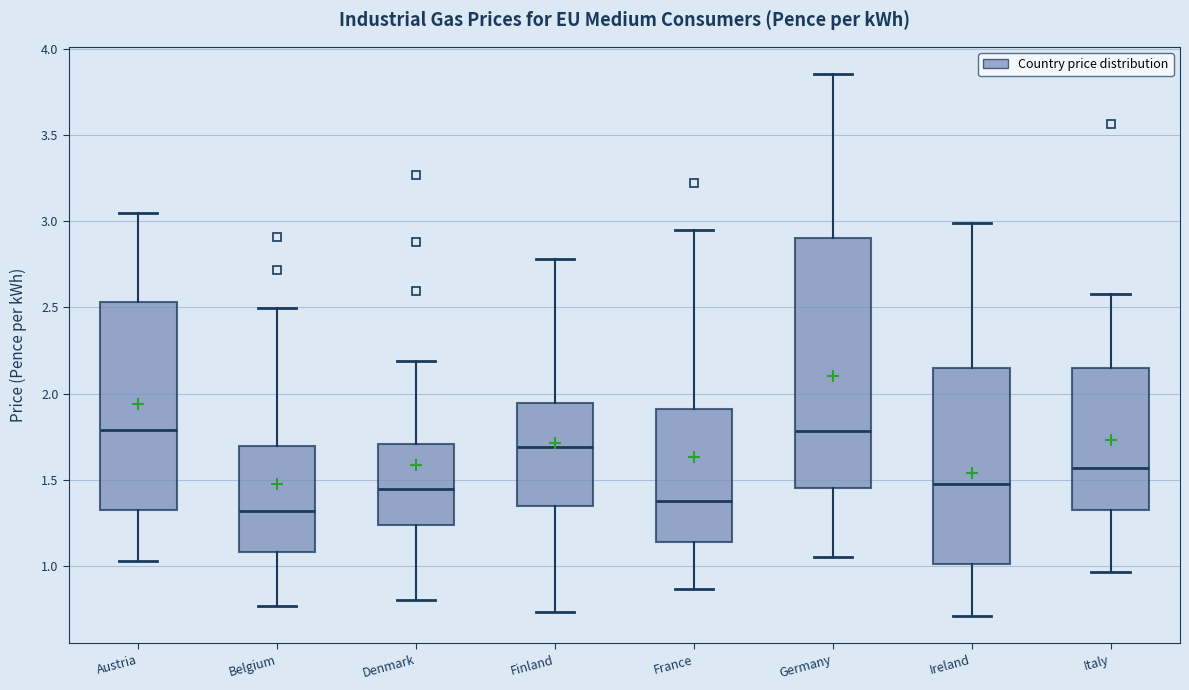

Reading left to right, transcribe this box plot: for each box, give where its median line is, the range the box spans, and where its two whiskers end, as read against the y-axis. The values are not printed on the chart, so give them approximately, as read against the axis.

Austria: median 1.80, box 1.35 to 2.55, whiskers 1.05 to 3.05
Belgium: median 1.30, box 1.10 to 1.70, whiskers 0.75 to 2.50
Denmark: median 1.45, box 1.25 to 1.70, whiskers 0.80 to 2.20
Finland: median 1.70, box 1.35 to 1.95, whiskers 0.75 to 2.80
France: median 1.40, box 1.15 to 1.90, whiskers 0.85 to 2.95
Germany: median 1.80, box 1.45 to 2.90, whiskers 1.05 to 3.85
Ireland: median 1.45, box 1.00 to 2.15, whiskers 0.70 to 3.00
Italy: median 1.55, box 1.35 to 2.15, whiskers 0.95 to 2.60